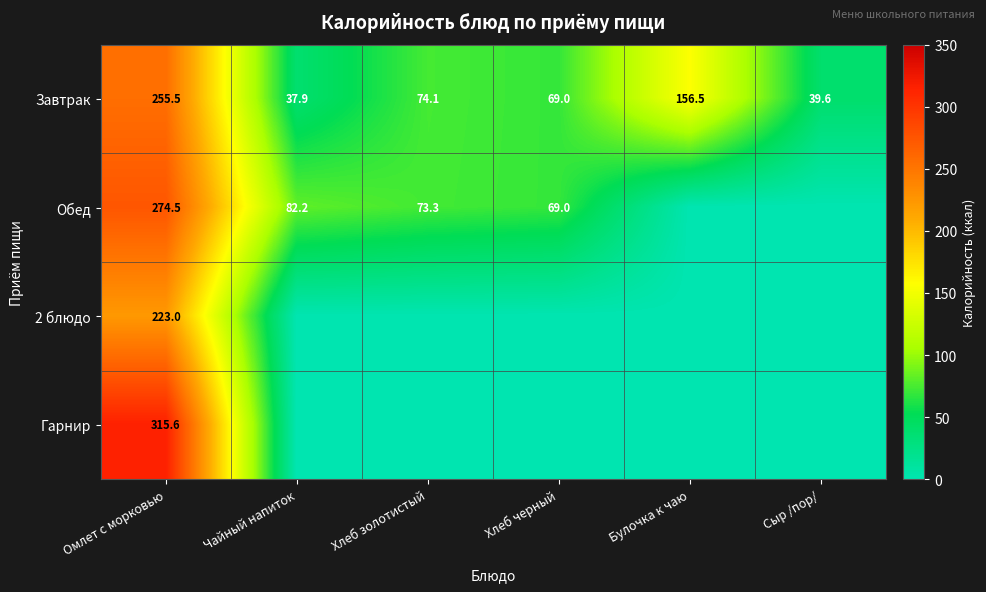

Where is Завтрак nearest to the value 146?

Булочка к чаю